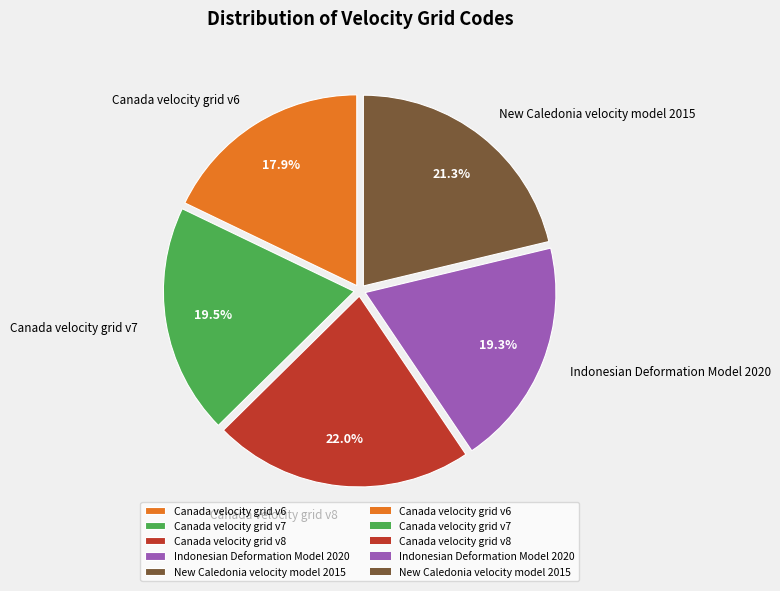

What portion of the pie excludes Indonesian Deformation Model 2020?

80.7%